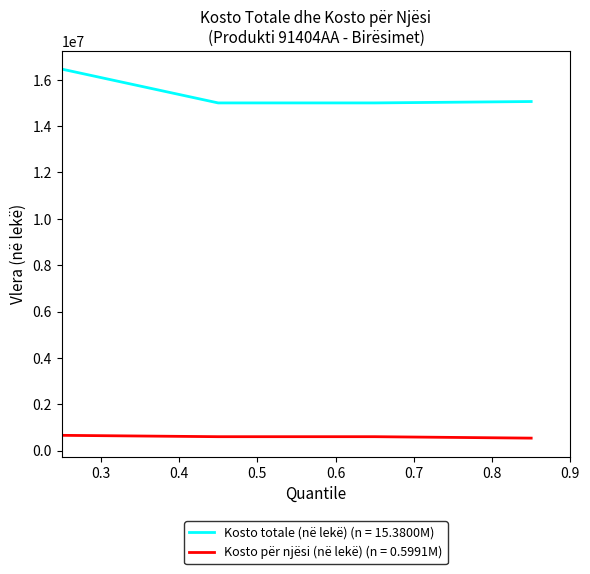

Which series has the largest range (max minus min)?

Kosto totale (në lekë) (n = 15.3800M)